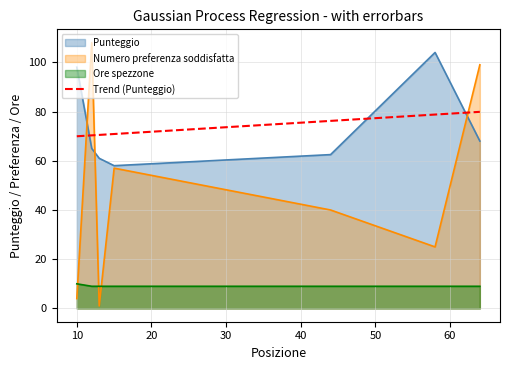

What is the spread (max minus min) of values at 64?

90.0